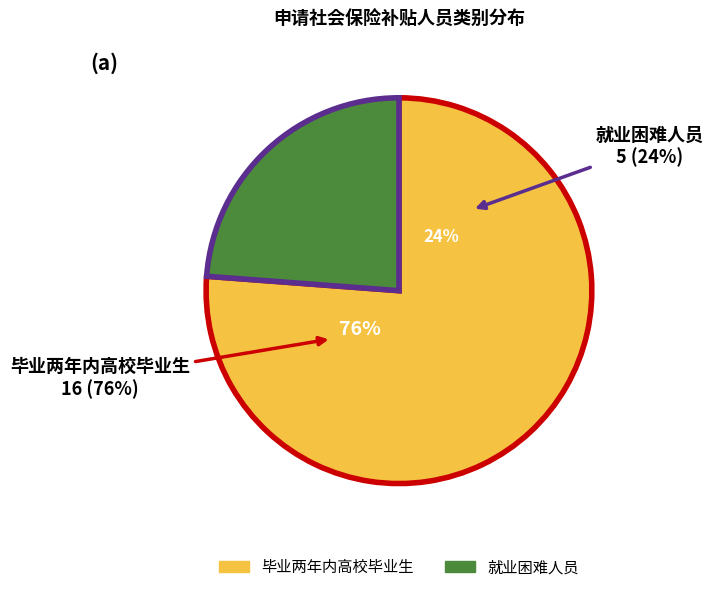

The 毕业两年内高校毕业生 slice represents 90% of the pie. True or false?

False